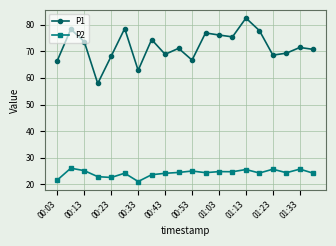

In P1, how many points are lower than both neighbors (excluding endpoints)?

6